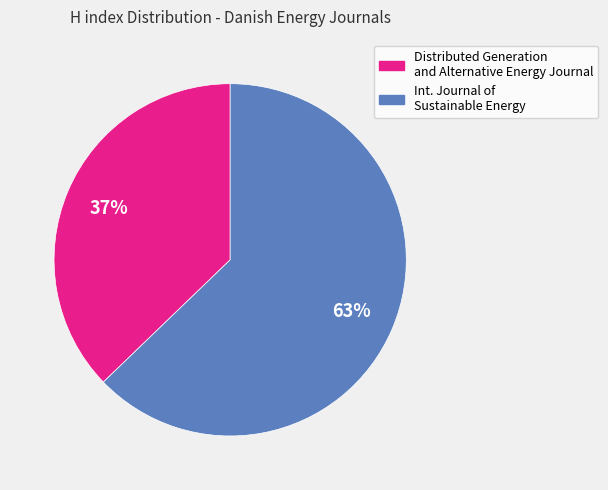

Is there a majority slice in this chart?

Yes